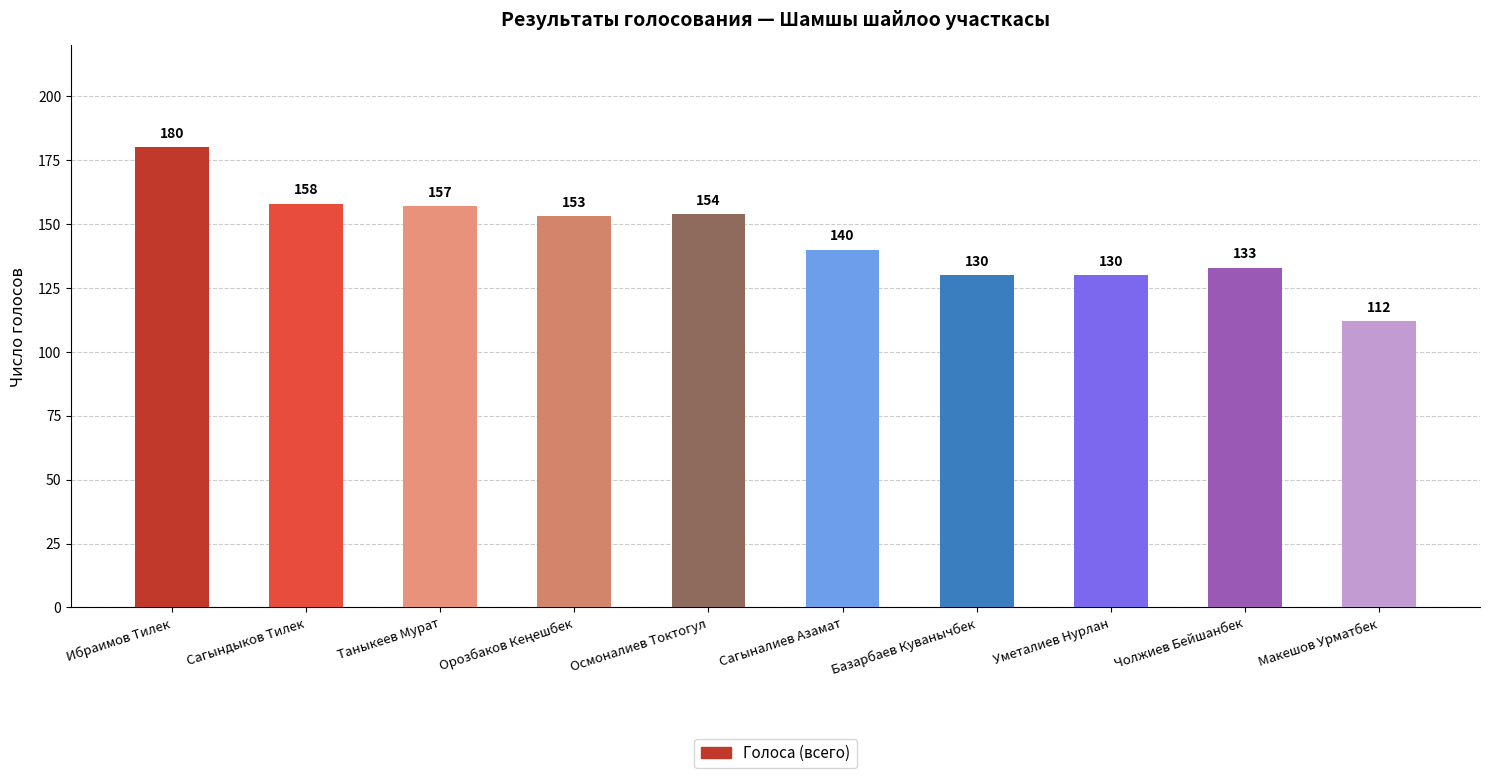

What is the change in value from Сагындыков Тилек to Уметалиев Нурлан?

-28